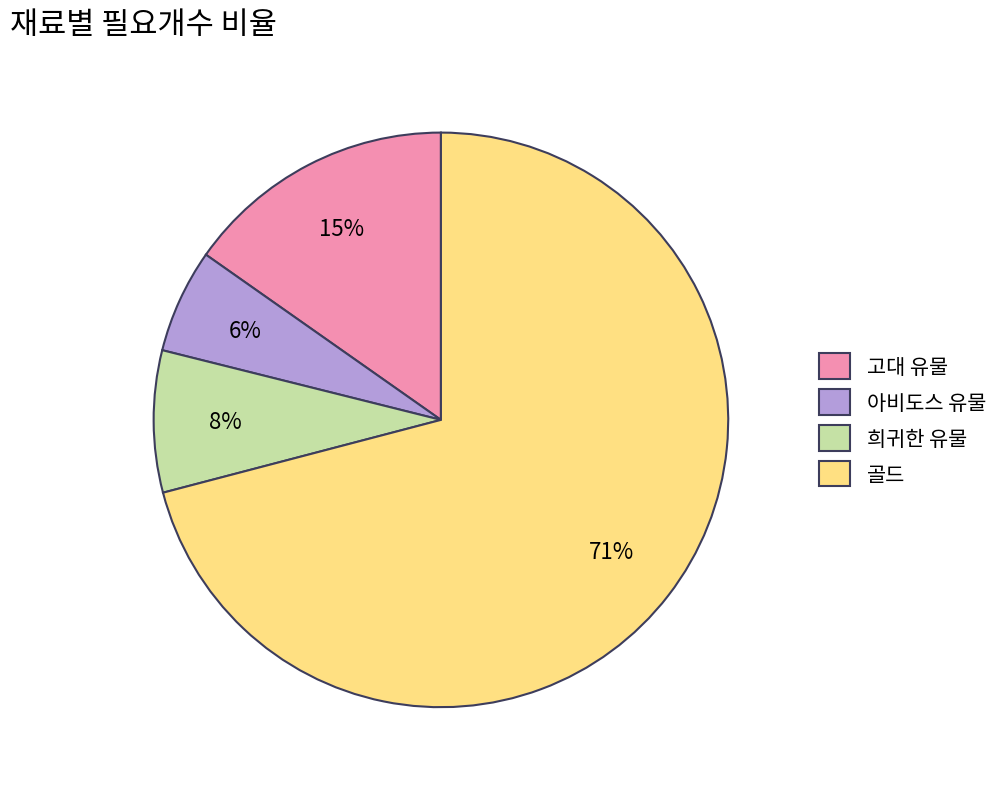

Rank the categories by value from lowest to highest.

아비도스 유물, 희귀한 유물, 고대 유물, 골드